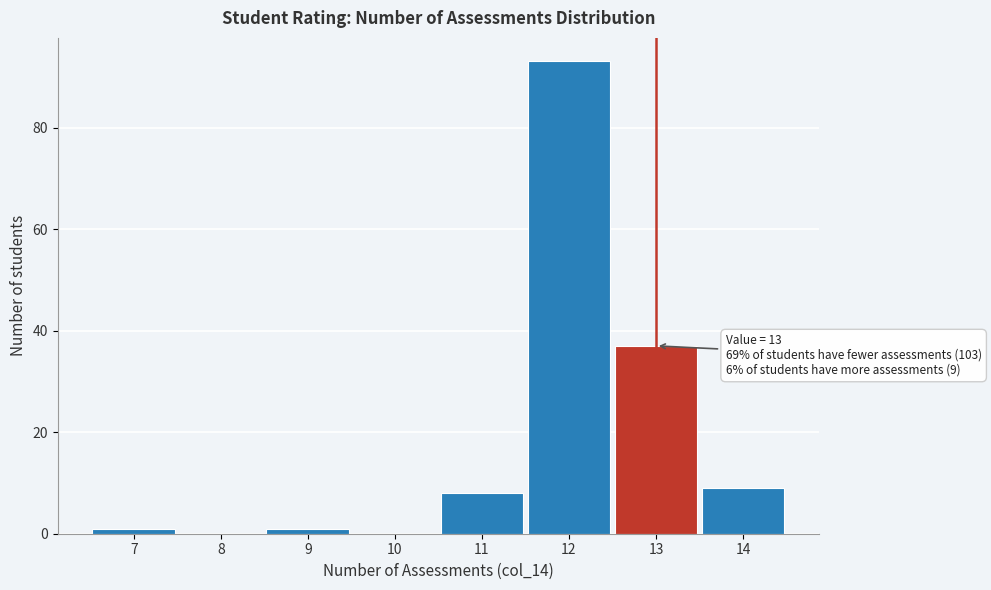

Which range on the x-axis has the tallest bar?

11.5 to 12.5